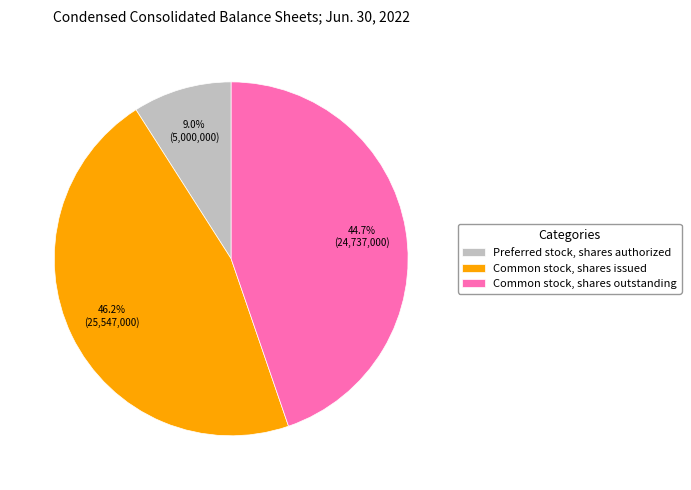

To the nearest percent, what is the combined percentage of Preferred stock, shares authorized and Common stock, shares issued?

55%